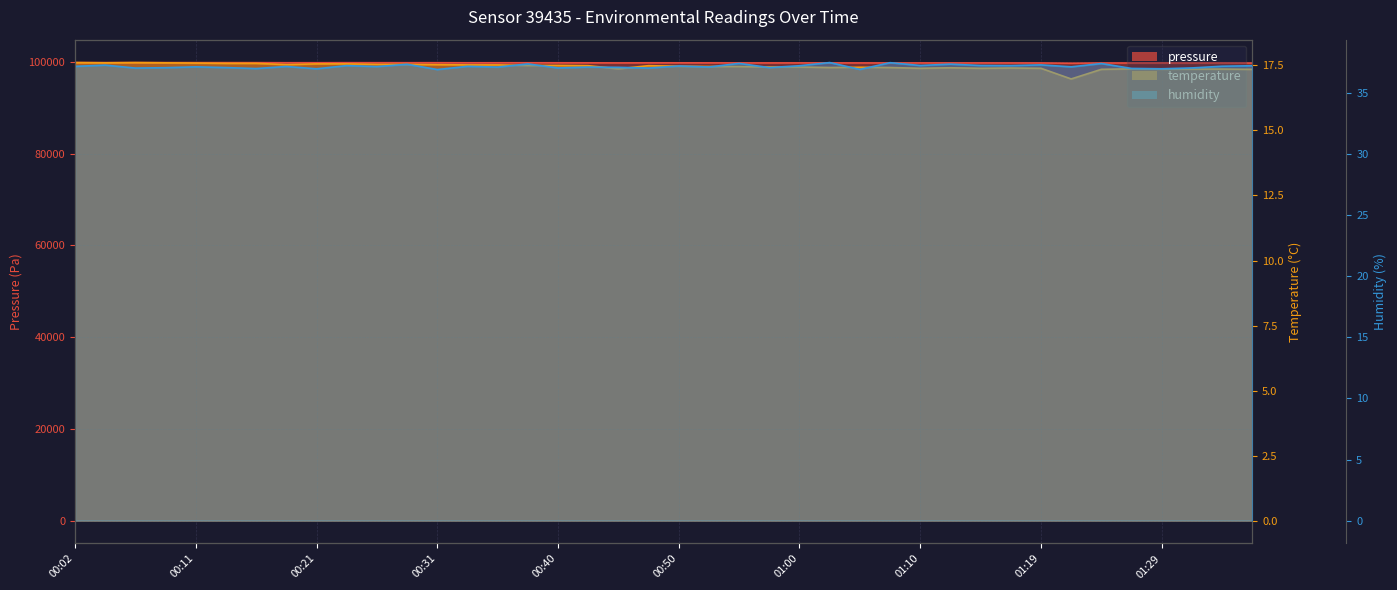

At which category does humidity reach its first local peak?

00:04